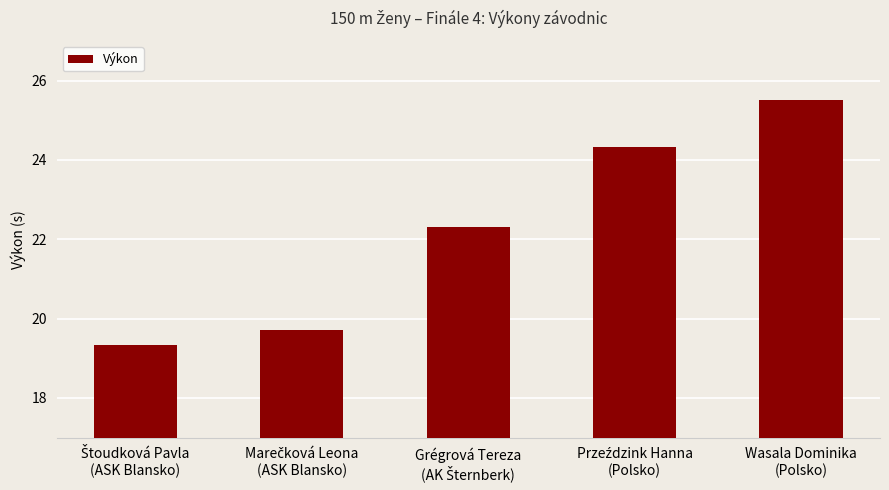

What is the value of the 5th bar from the left?

25.5